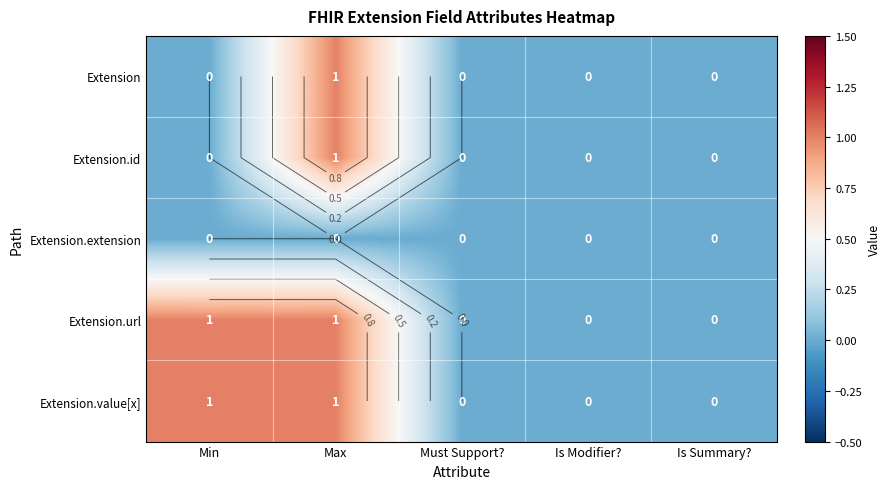

At which category does the chart reach its minimum across all series?

Min